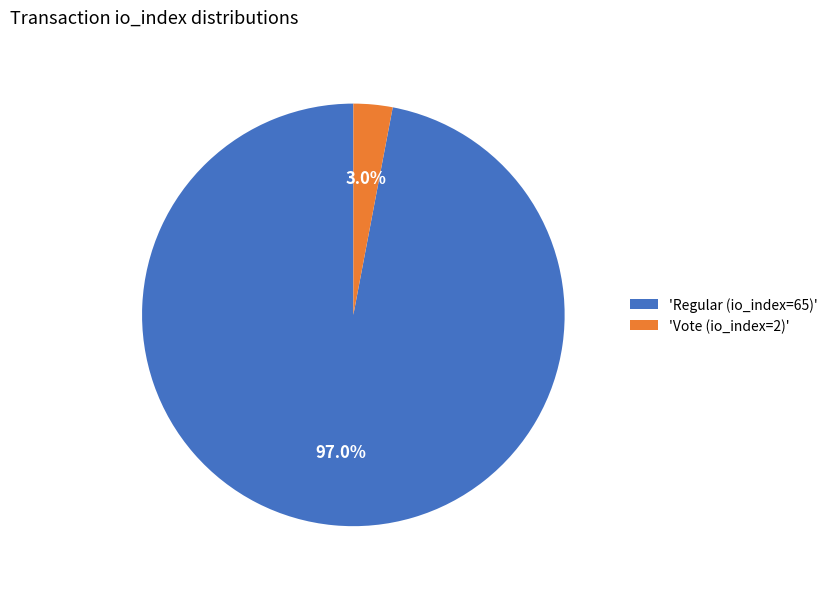

Do 'Vote (io_index=2)' and 'Regular (io_index=65)' together represent more than half of the pie?

Yes